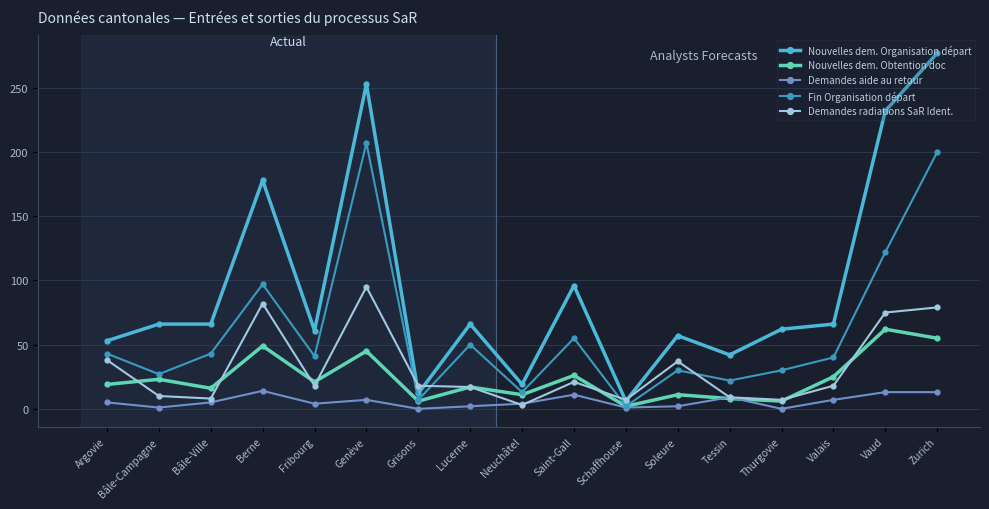

At how many categories does at least one series exceed 189?

3